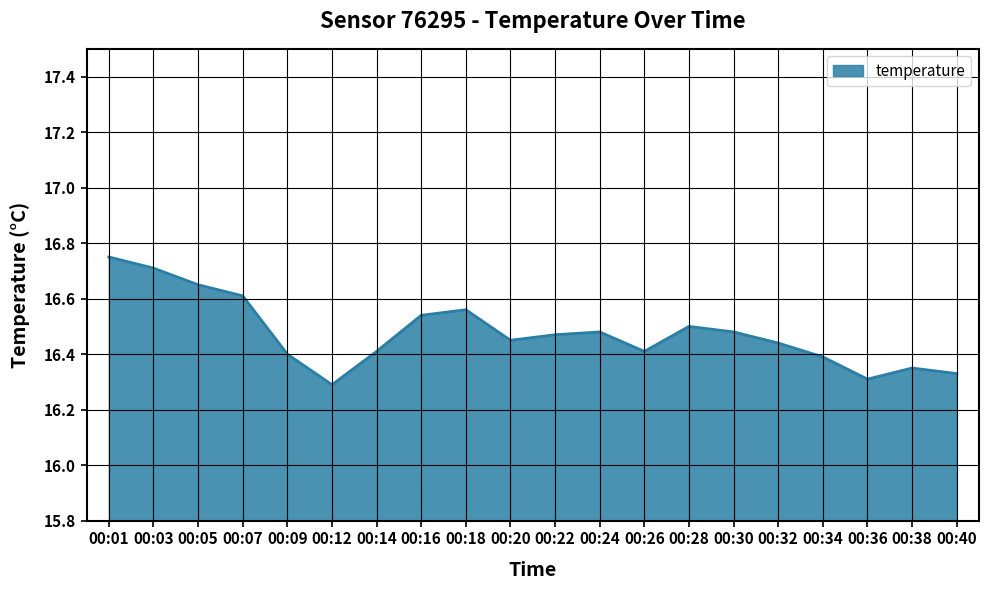

The chart shows a value of 16.5 at 00:28. True or false?

True